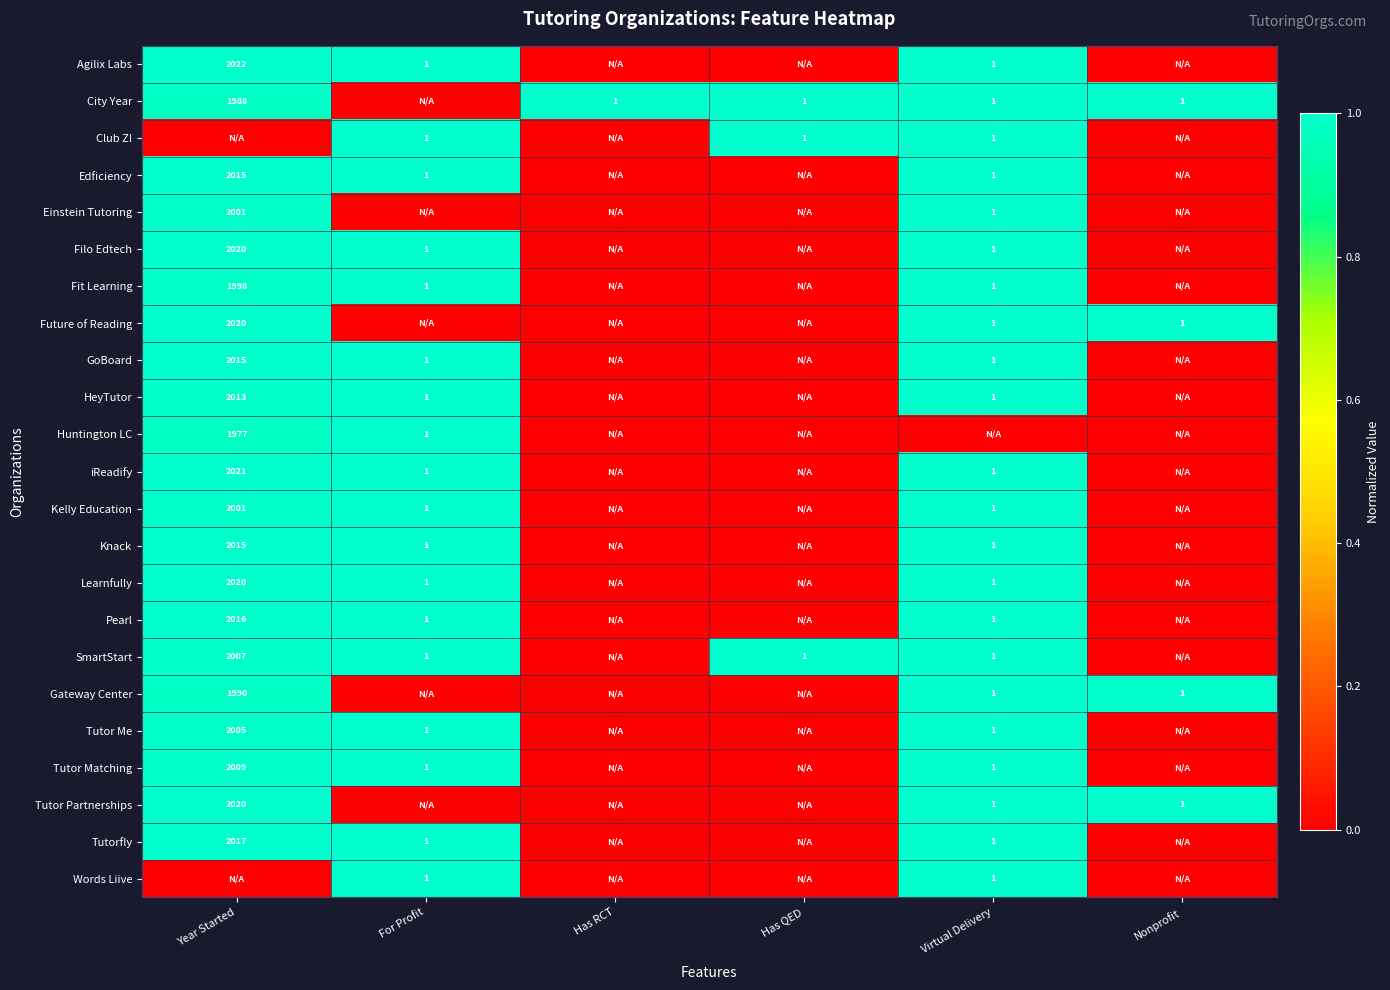

True or false: Tutor Matching has a value of 1 at Virtual Delivery.

True